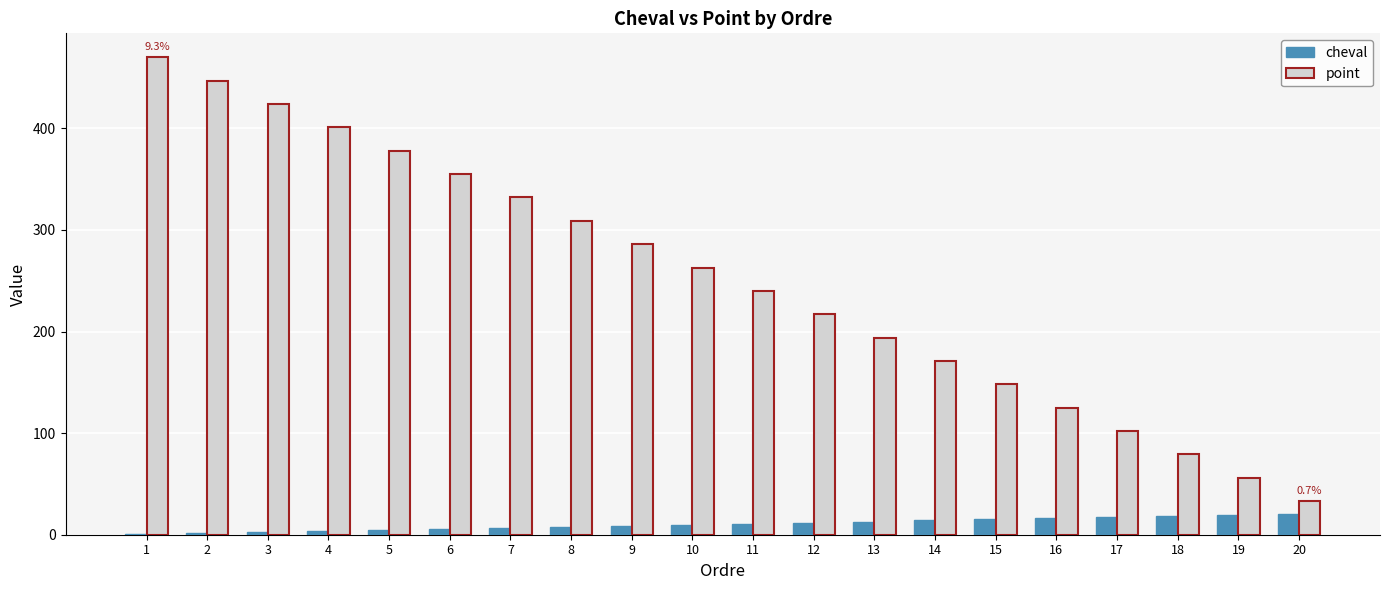

The cheval series shows 14 at 14. True or false?

True